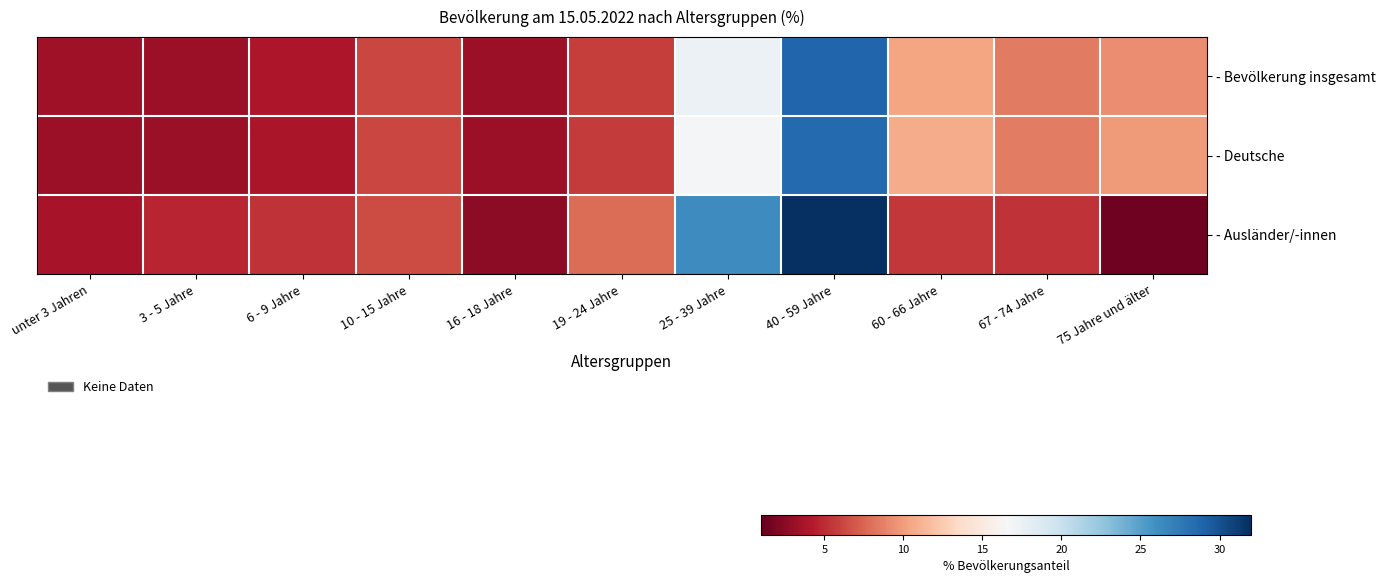

Between 10 - 15 Jahre and 19 - 24 Jahre, which series saw the biggest shift?

- Ausländer/-innen